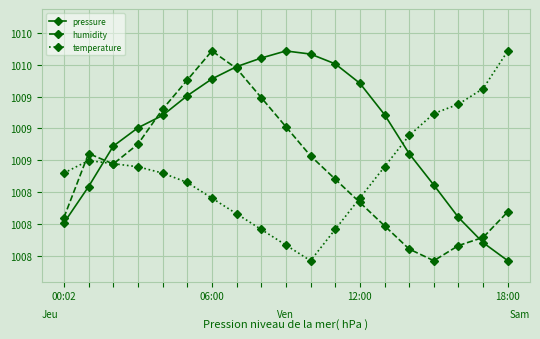

What is the label of the 6th point from the right?

13